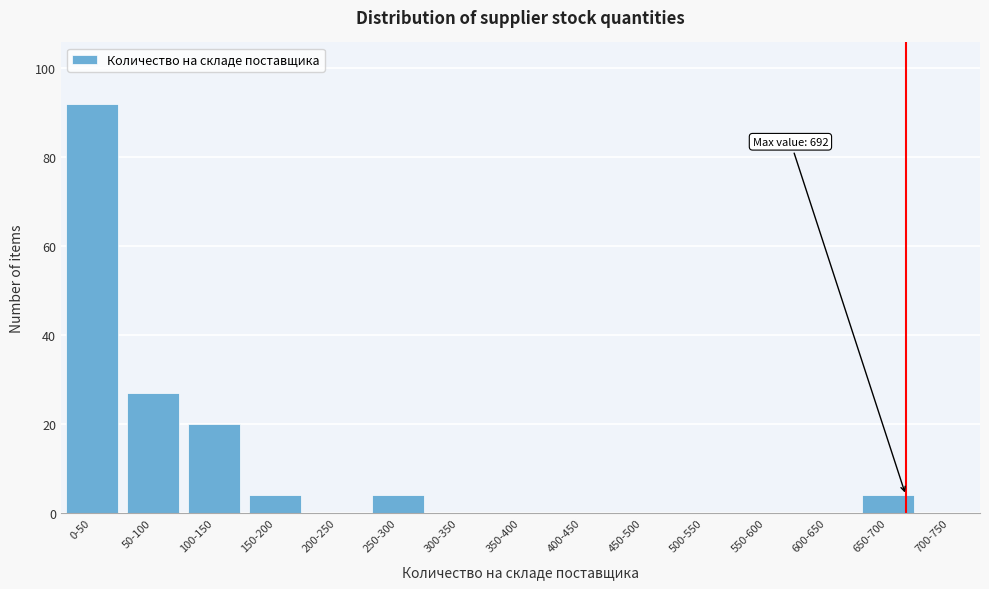

Reading left to right, what are all the values shown in this chart?

0-50=92	50-100=27	100-150=20	150-200=4	200-250=0	250-300=4	300-350=0	350-400=0	400-450=0	450-500=0	500-550=0	550-600=0	600-650=0	650-700=4	700-750=0